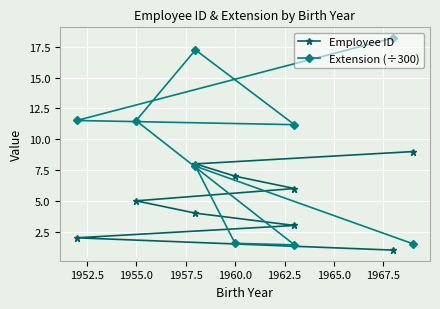

Reading left to right, extract all data points from this chart.

Employee ID: 1.0	2.0	3.0	4.0	5.0	6.0	7.0	8.0	9.0
Extension (÷300): 18.2	11.5	11.2	17.3	11.5	1.4	1.6	7.8	1.5